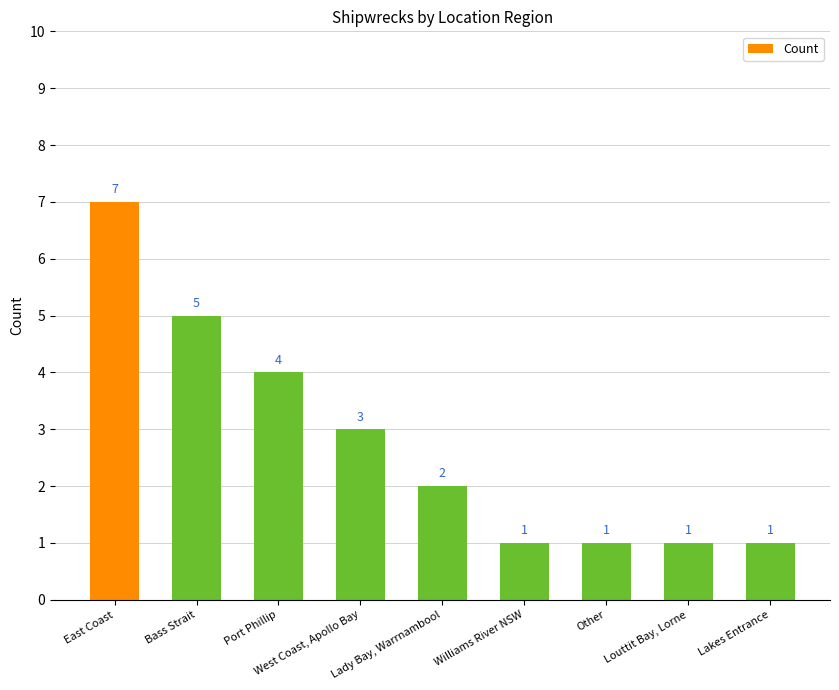

What is the difference between the values at Port Phillip and Lakes Entrance?

3